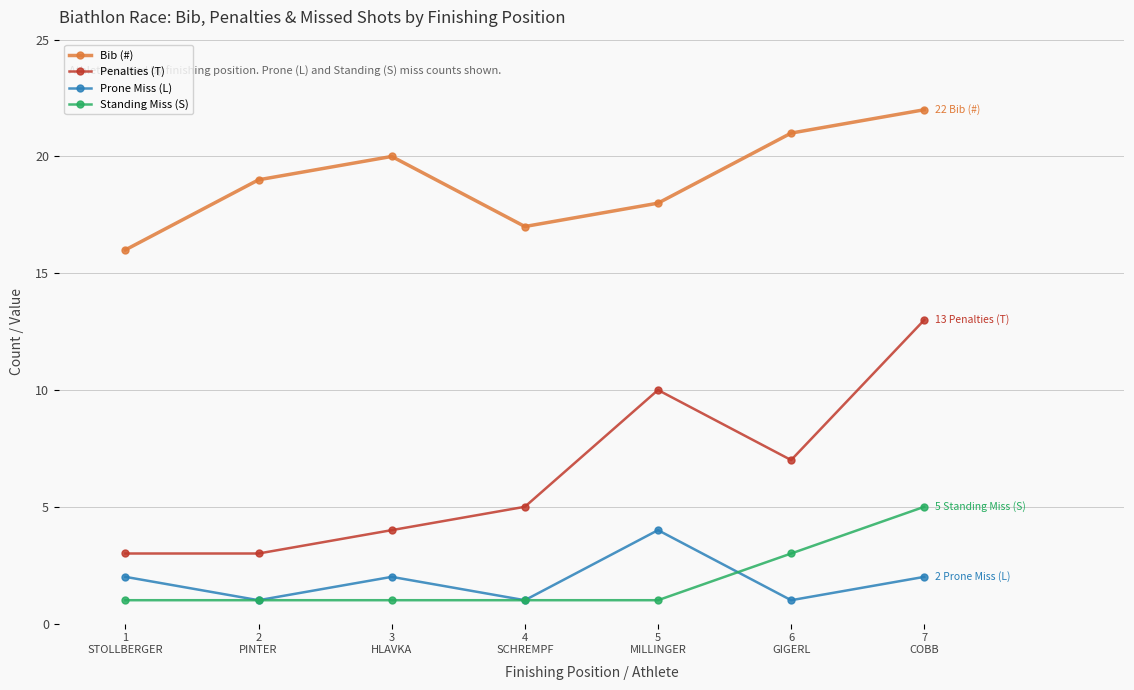

Is it true that Standing Miss (S) equals 1 at 3
HLAVKA?

True